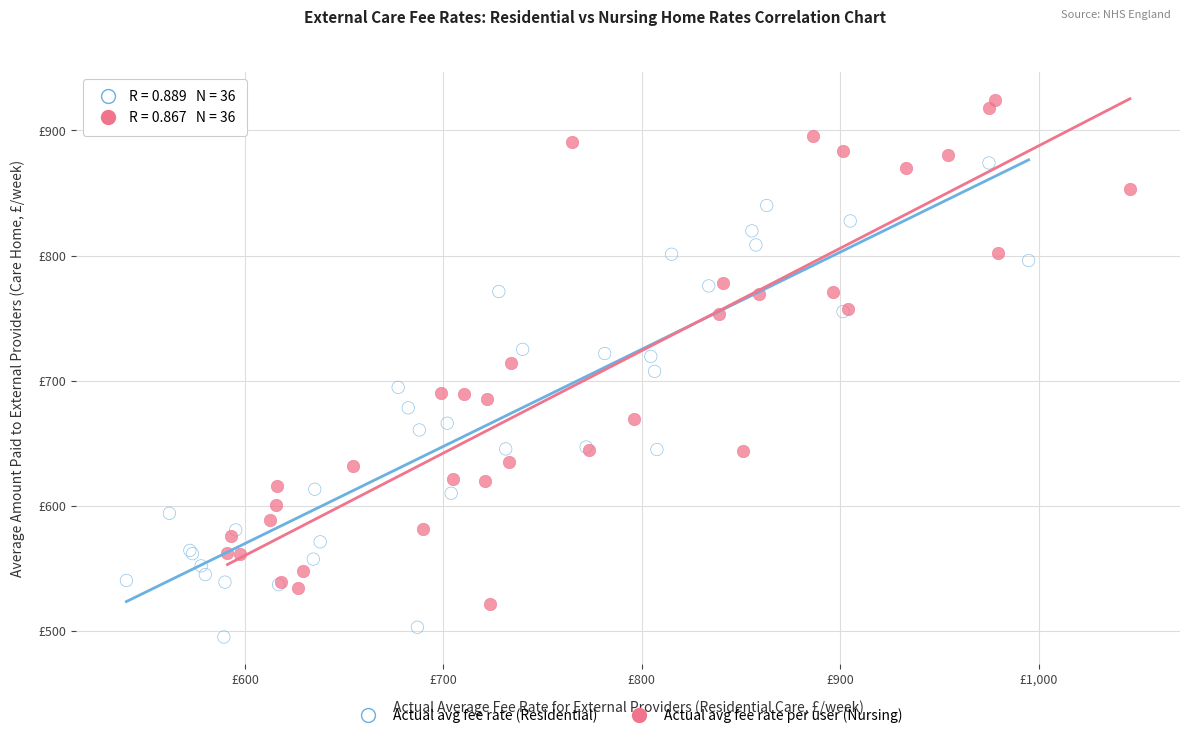

What are all the series names shown in the legend?

Actual avg fee rate (Residential), Actual avg fee rate per user (Nursing)